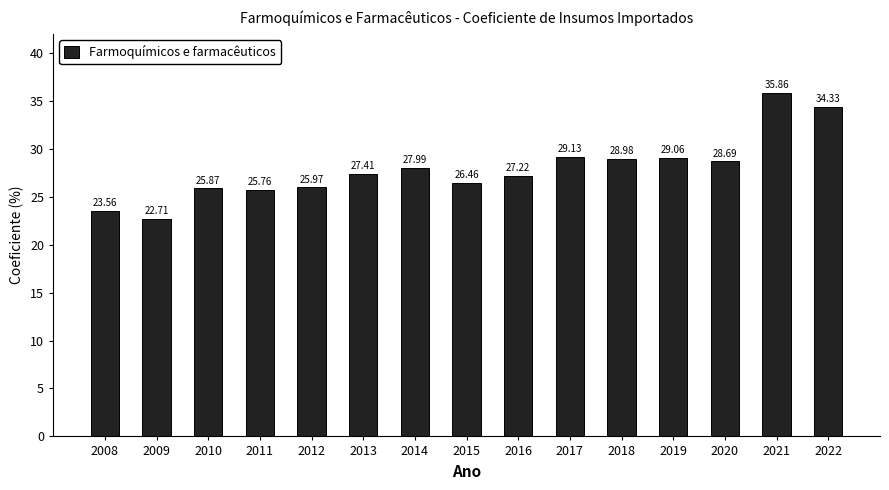

What is the smallest value displayed?

22.7